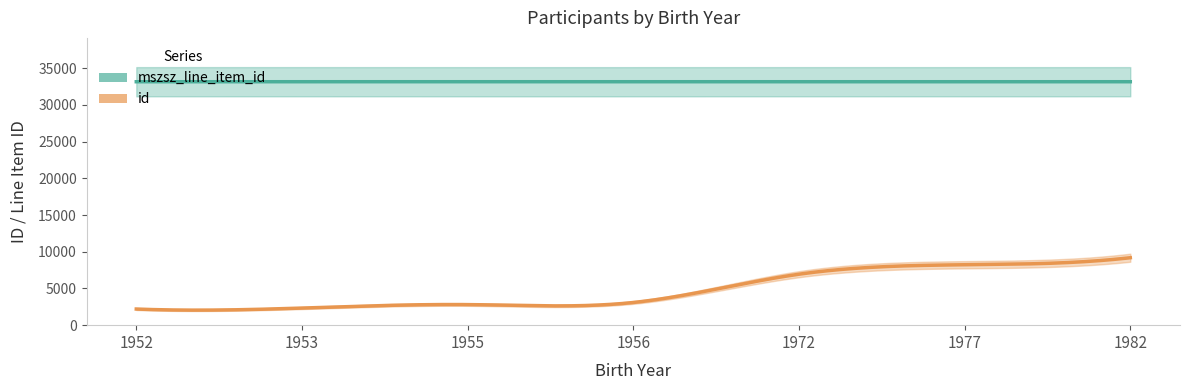

What is the value of the mszsz_line_item_id point at the 6th from the left?

33154